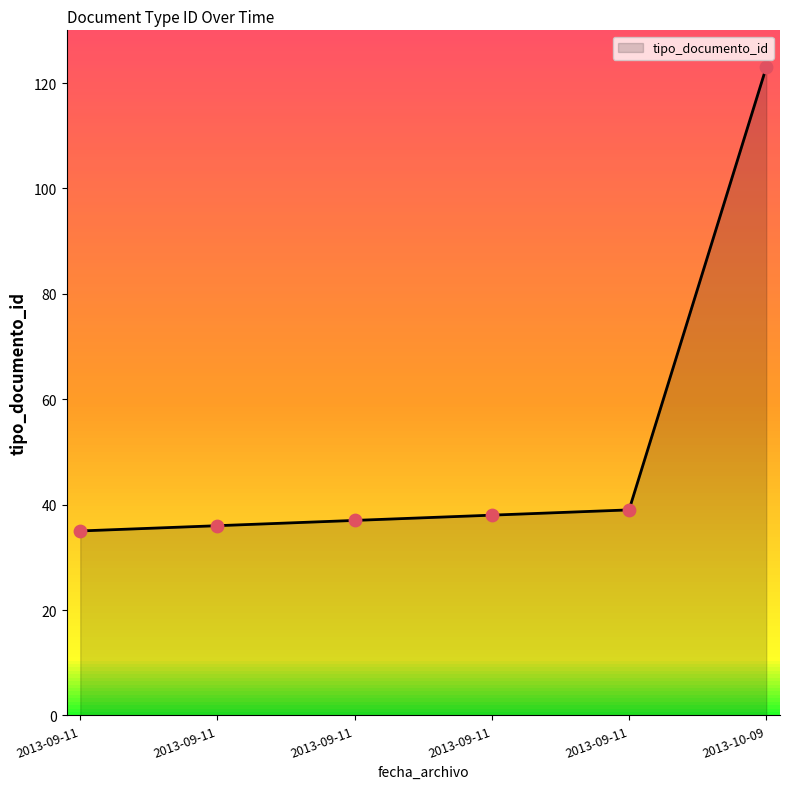

Between 2013-09-11 and 2013-09-11, which is larger?

2013-09-11